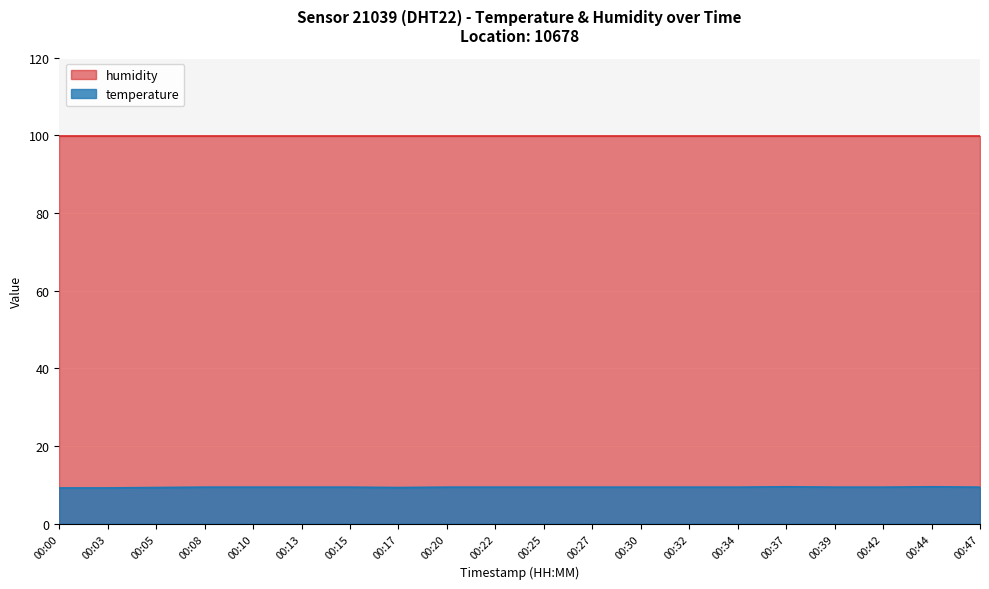

List the labels in order of value, smallest first.

00:00, 00:03, 00:05, 00:17, 00:08, 00:10, 00:13, 00:15, 00:20, 00:22, 00:25, 00:27, 00:30, 00:32, 00:34, 00:39, 00:42, 00:47, 00:37, 00:44